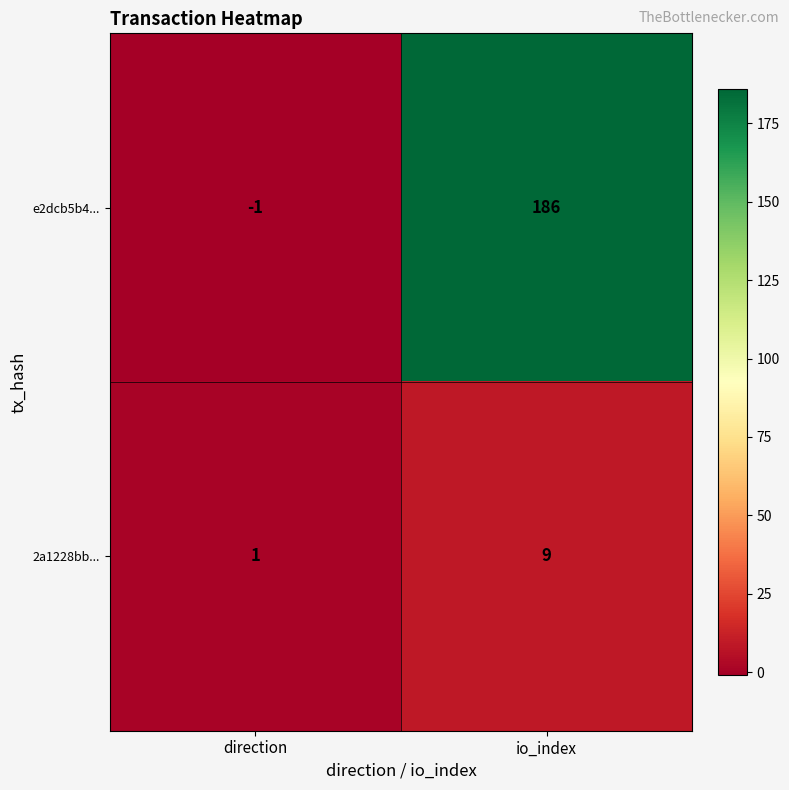

Which series has the largest total across all categories?

e2dcb5b4...